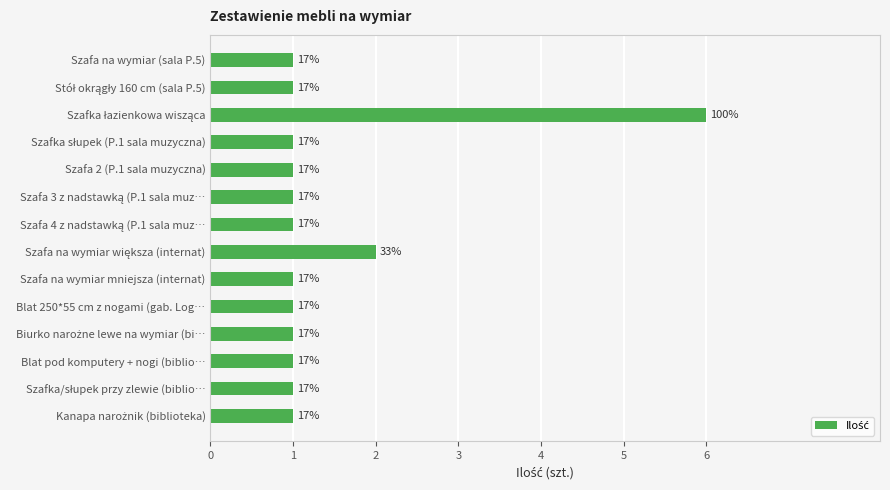

How many bars are there in total?

14